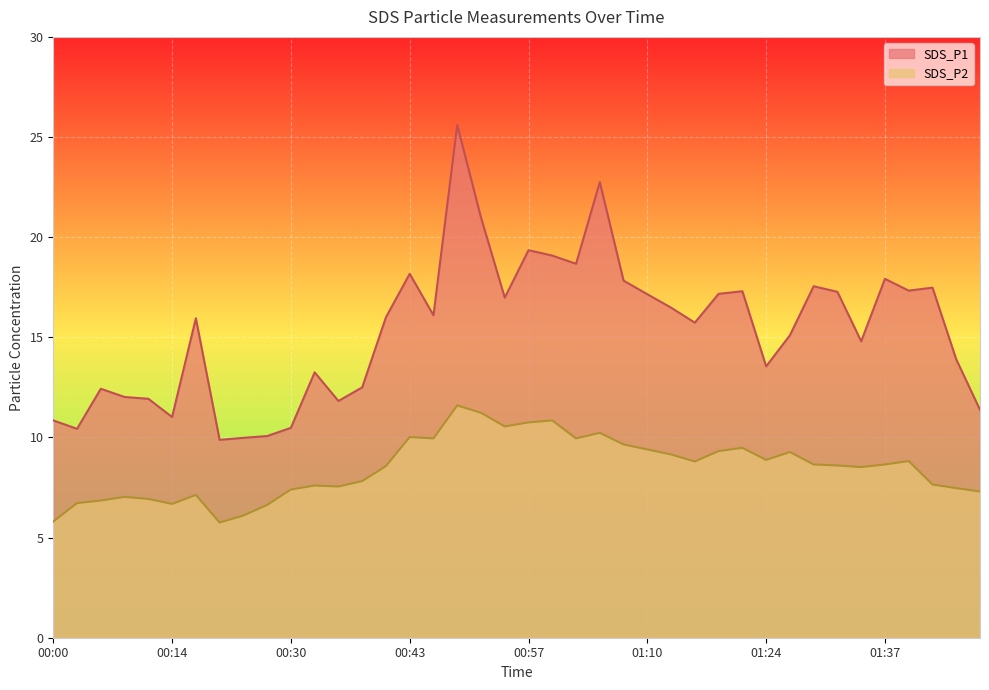

Is the value of SDS_P2 at 00:27 greater than the value of SDS_P1 at 01:37?

No